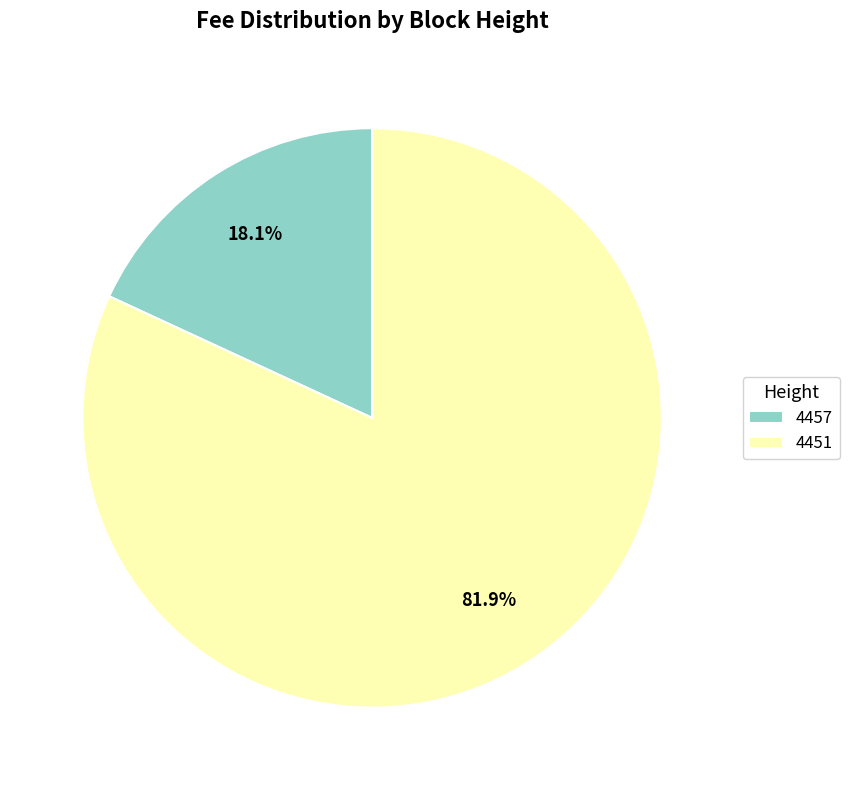

Approximately how many times larger is the value at 4451 compared to 4457?

4.5